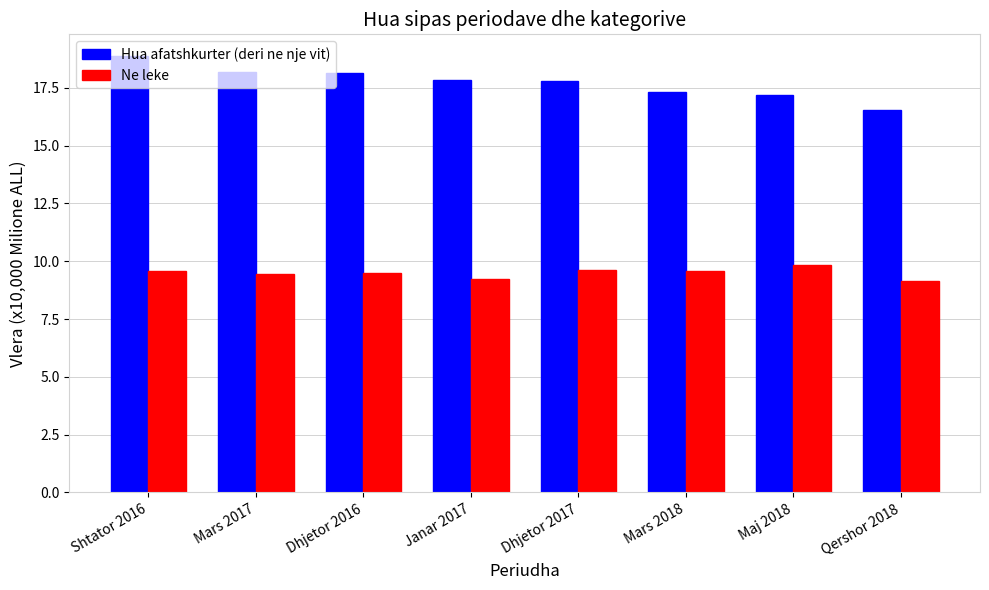

The value of Ne leke at Dhjetor 2016 is 5.0. True or false?

False